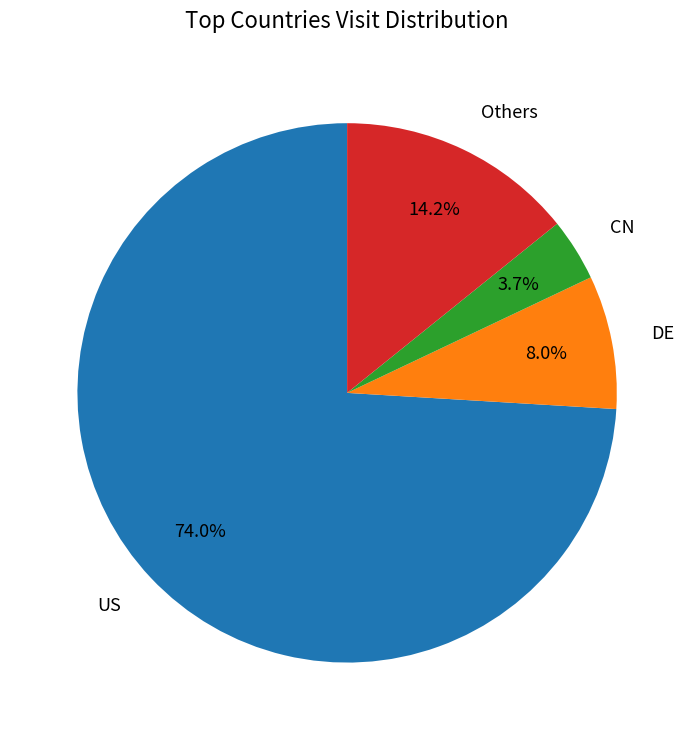

Is there a majority slice in this chart?

Yes